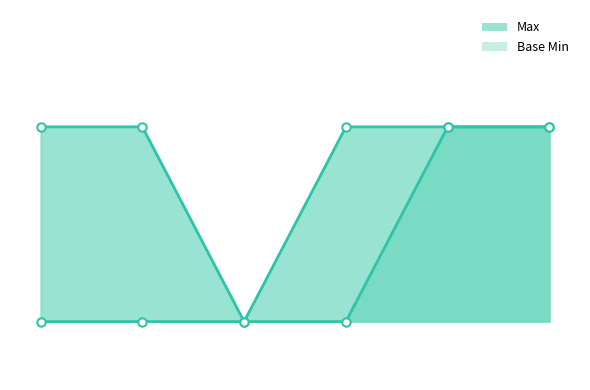

What is the difference between the highest and lowest values at 0?

1